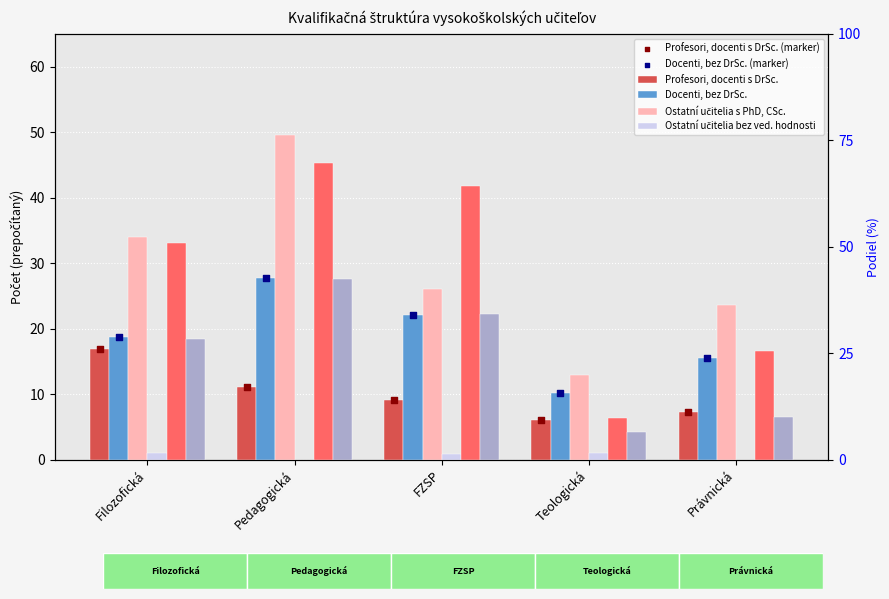

Which series has the largest total across all categories?

Ostatní učitelia s PhD, CSc.